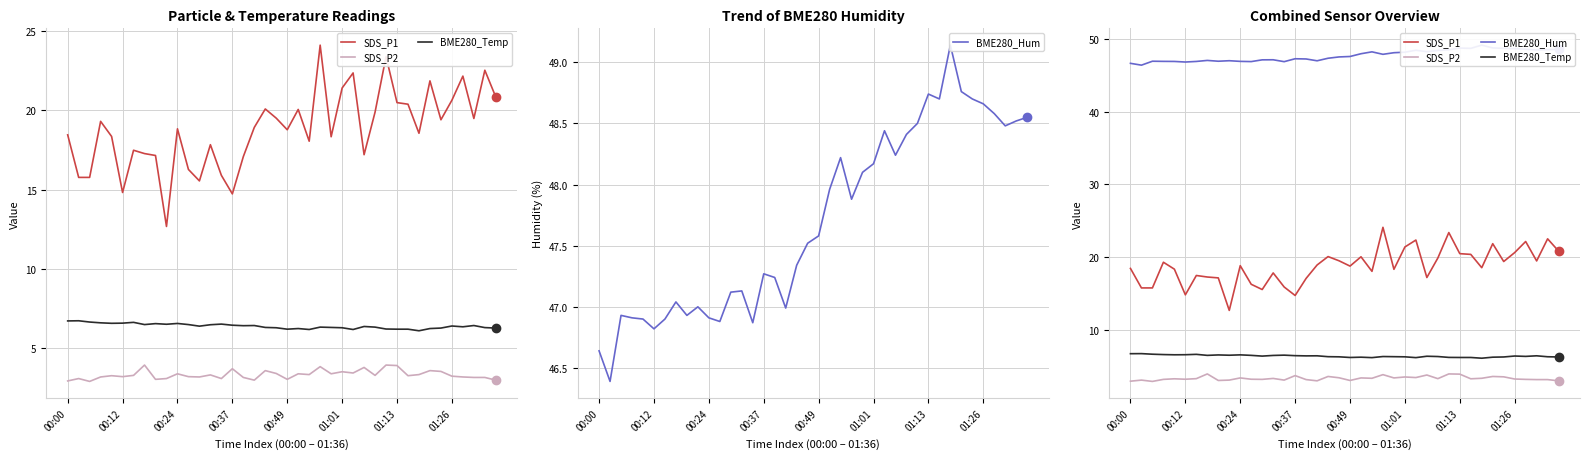

At how many categories does at least one series exceed 44?

40